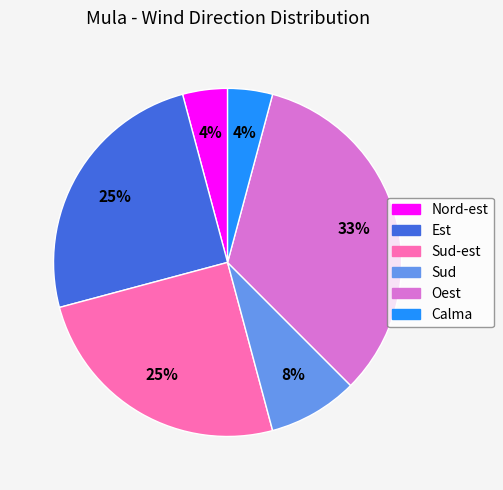

Which has a higher value, Est or Oest?

Oest